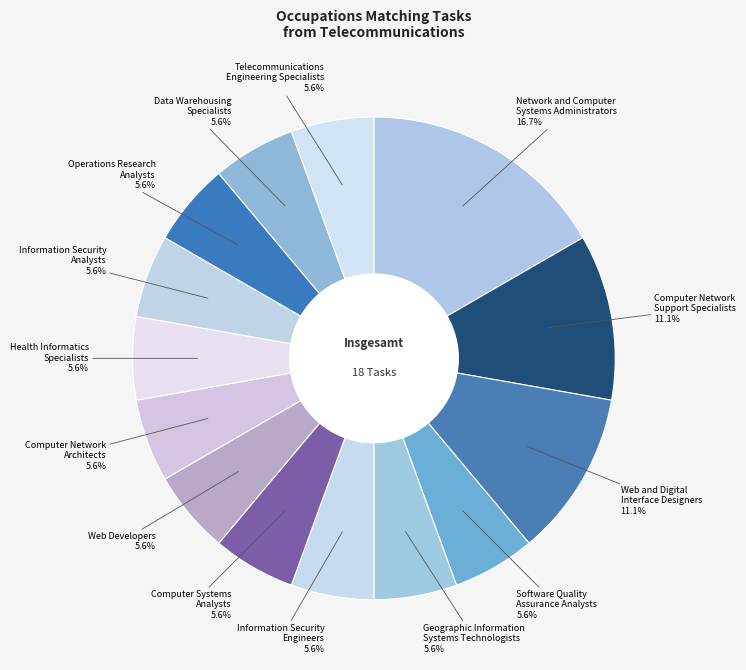

How many segments does this pie chart have?

14